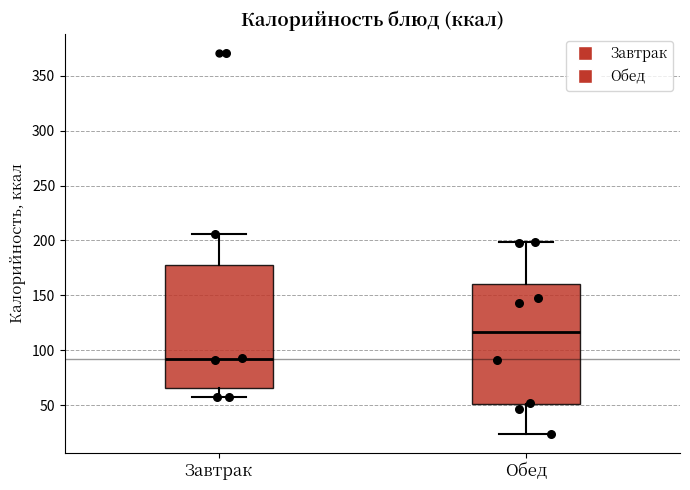

Where is the lower edge of the box for Обед on the y-axis? The values are not printed on the chart, so give them approximately, as read against the axis.

50